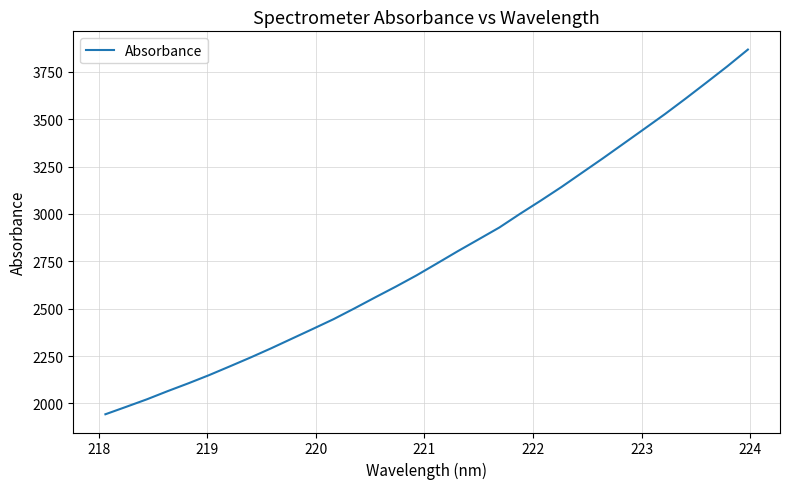

What is the minimum value shown in the chart?

1943.1